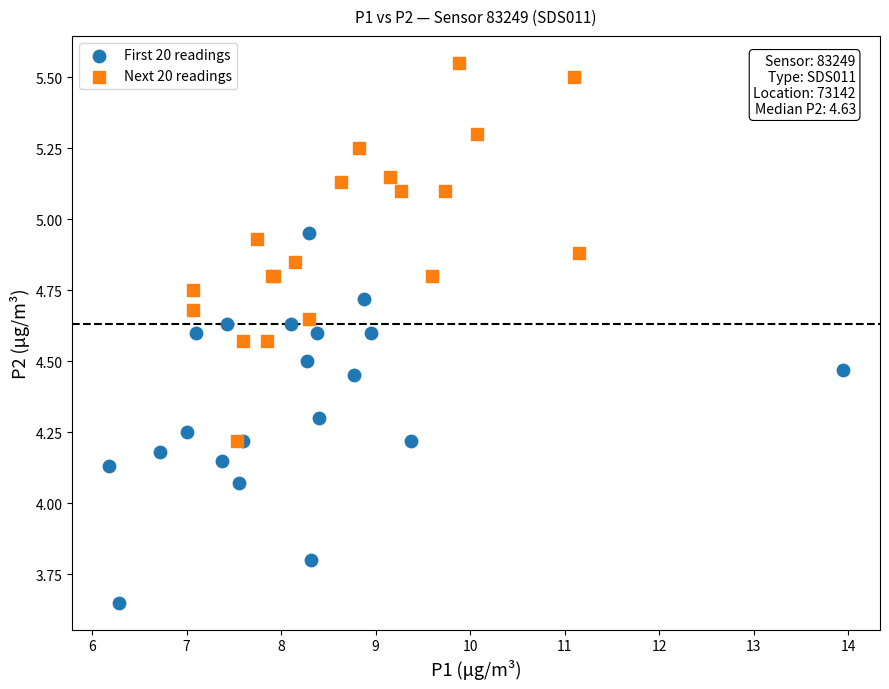

Which series contains the lowest Y value?

First 20 readings